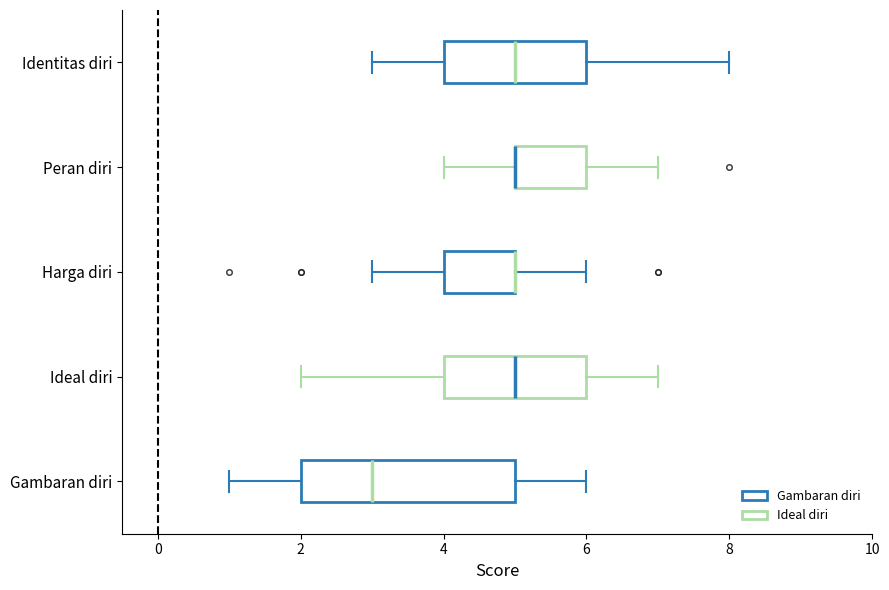

Which box is the widest, from its left edge to its right edge?

Gambaran diri